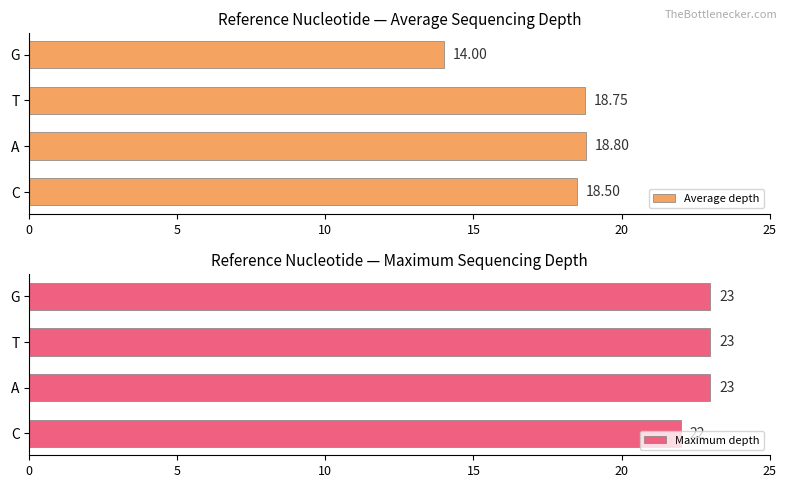

Are the bars grouped side by side (vs. stacked)?

Yes